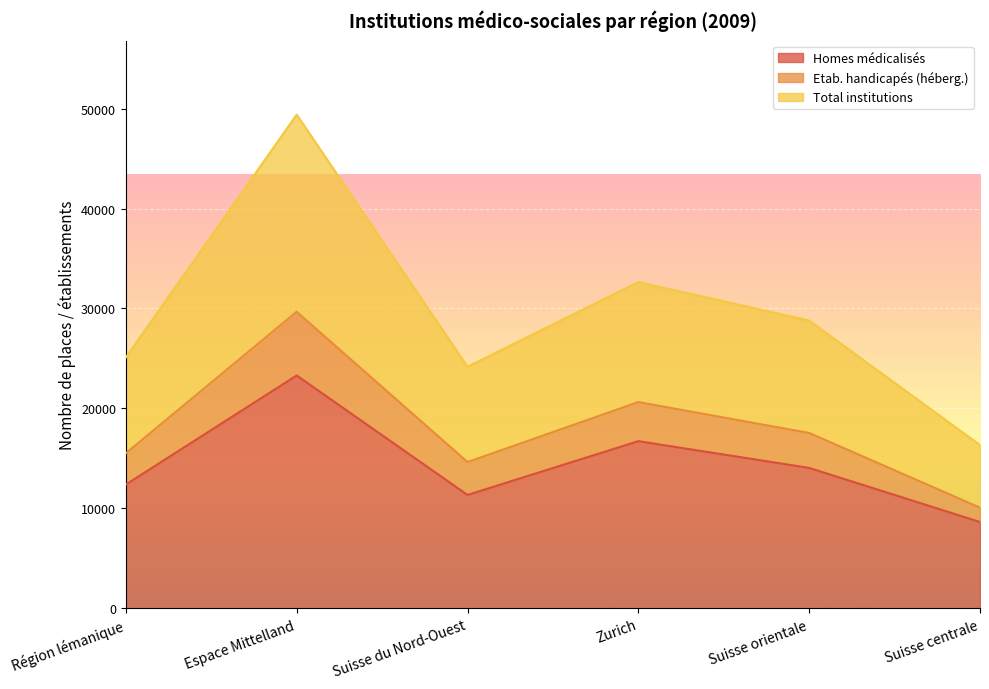

What is the maximum value for Homes médicalisés?

23297.0